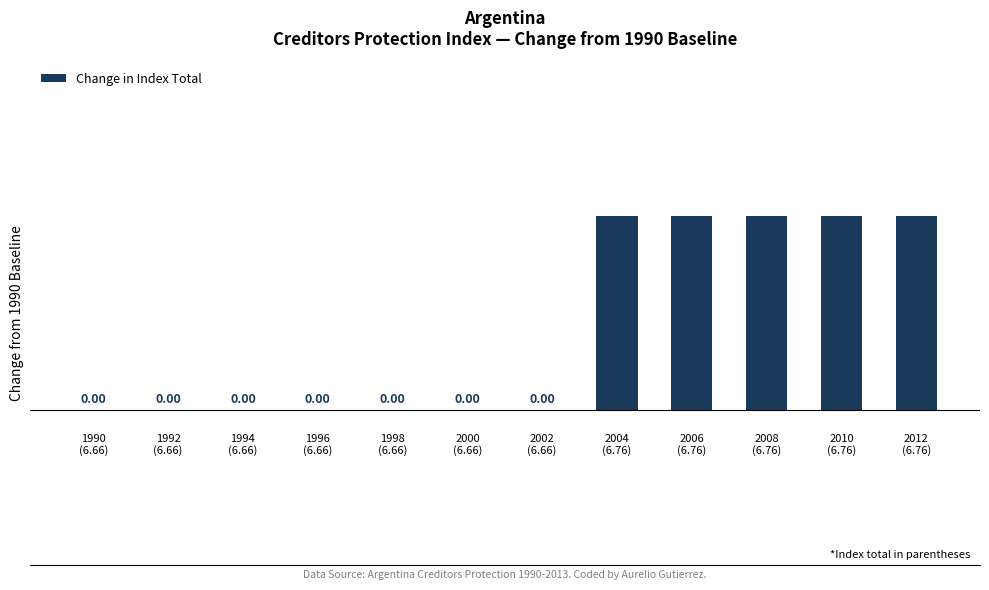

Count the number of categories in the chart.

12